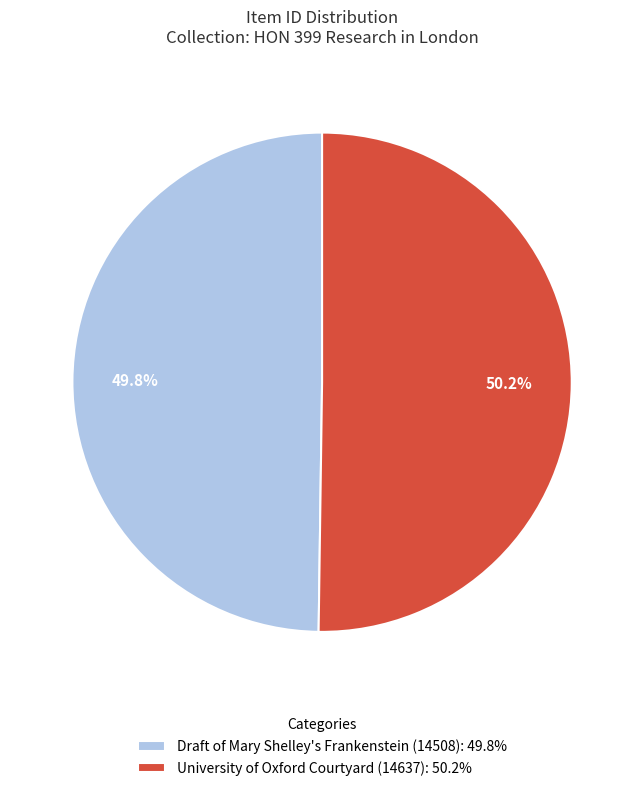

What percentage is NOT represented by Draft of Mary Shelley's Frankenstein (14508)?

50.2%